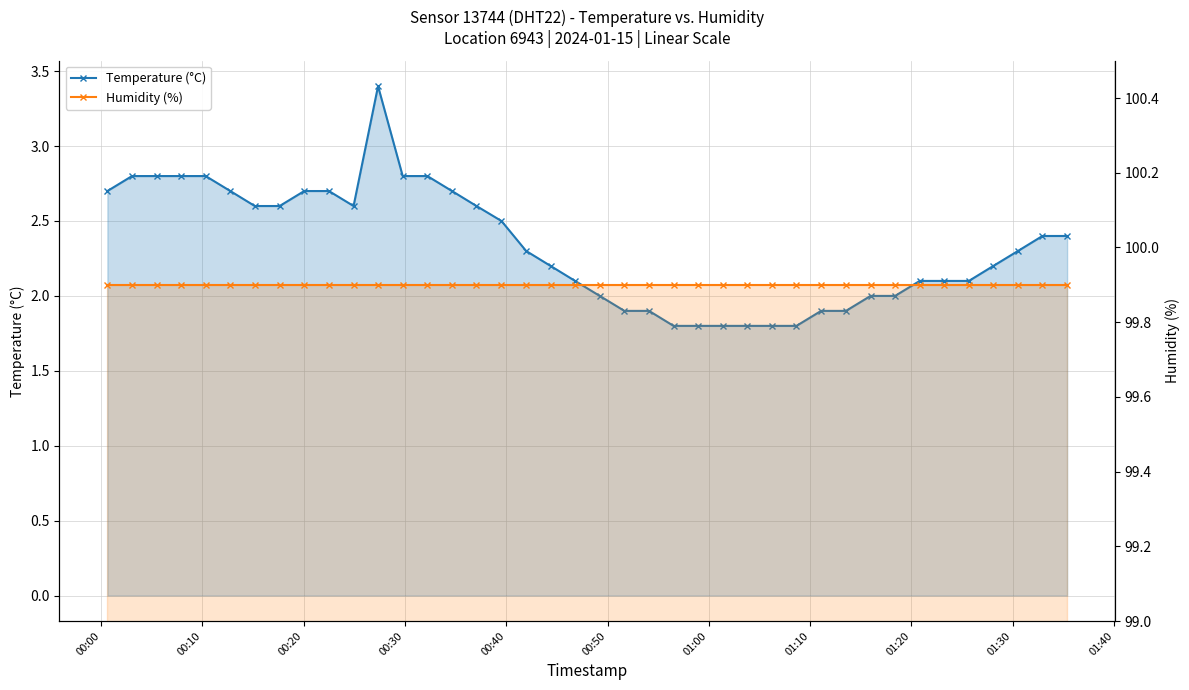

How many series are shown in this chart?

2